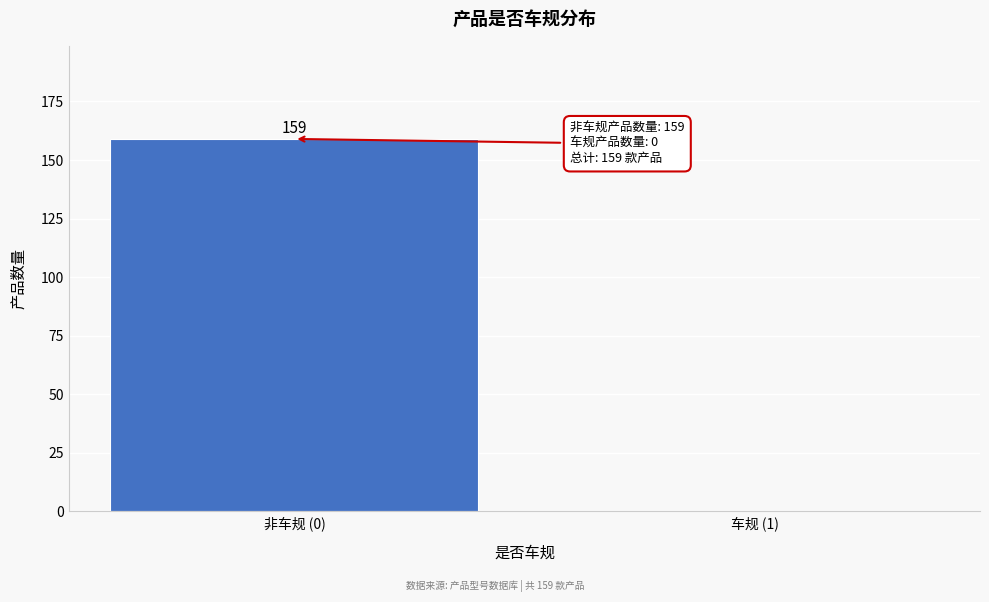

Reading right to left, what are all the values shown in this chart?

车规 (1)=0	非车规 (0)=159